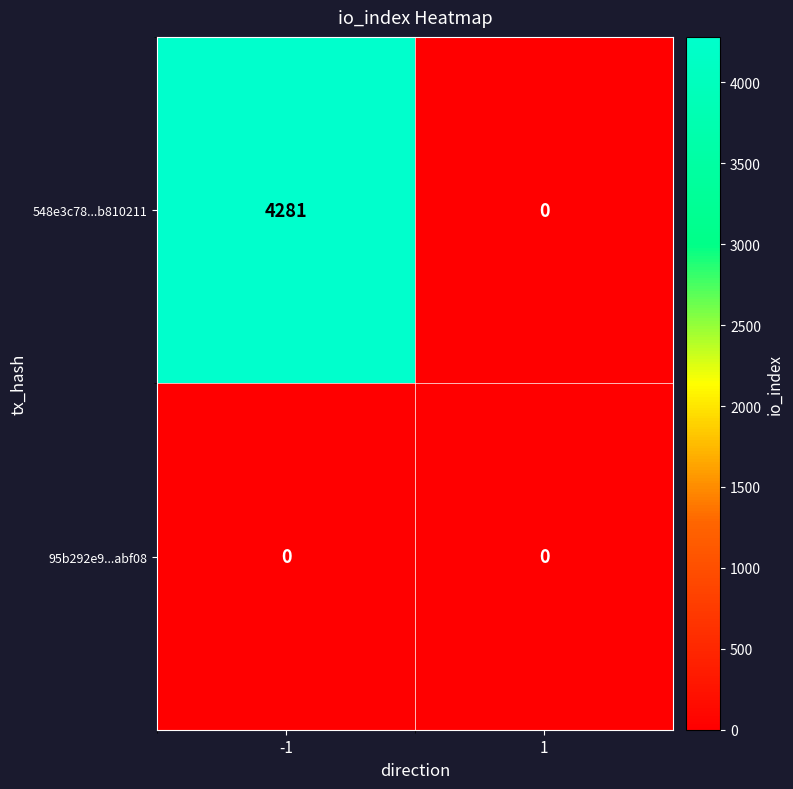

Reading left to right, what are all the values shown in this chart?

548e3c78...b810211: -1=4281	1=0
95b292e9...abf08: -1=0	1=0